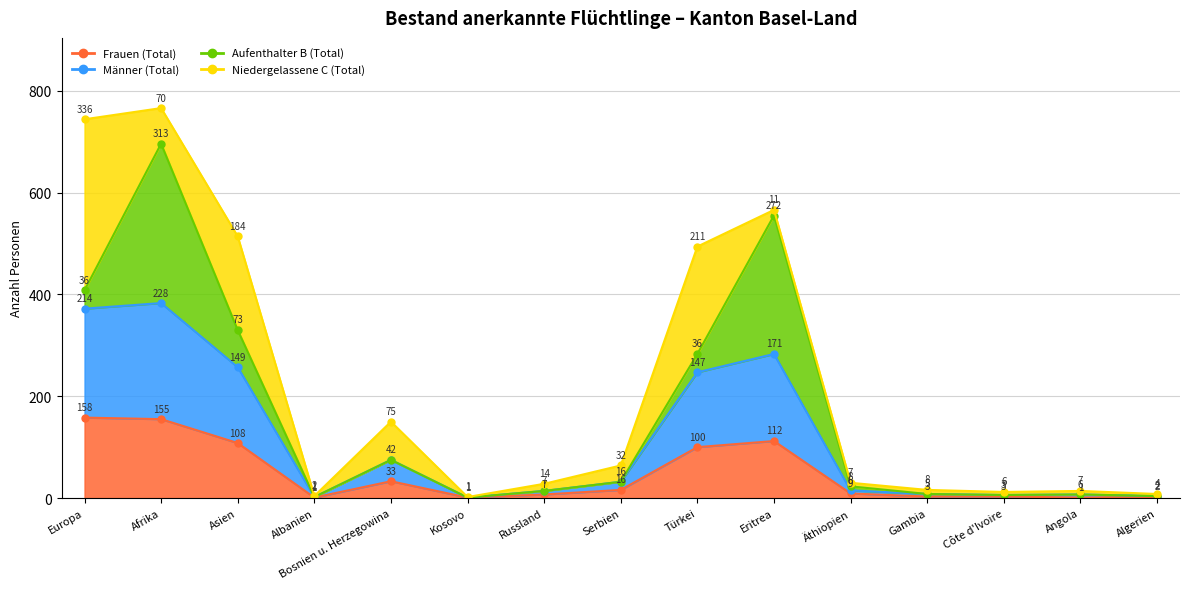

True or false: Frauen (Total) and Niedergelassene C (Total) intersect in this chart.

False